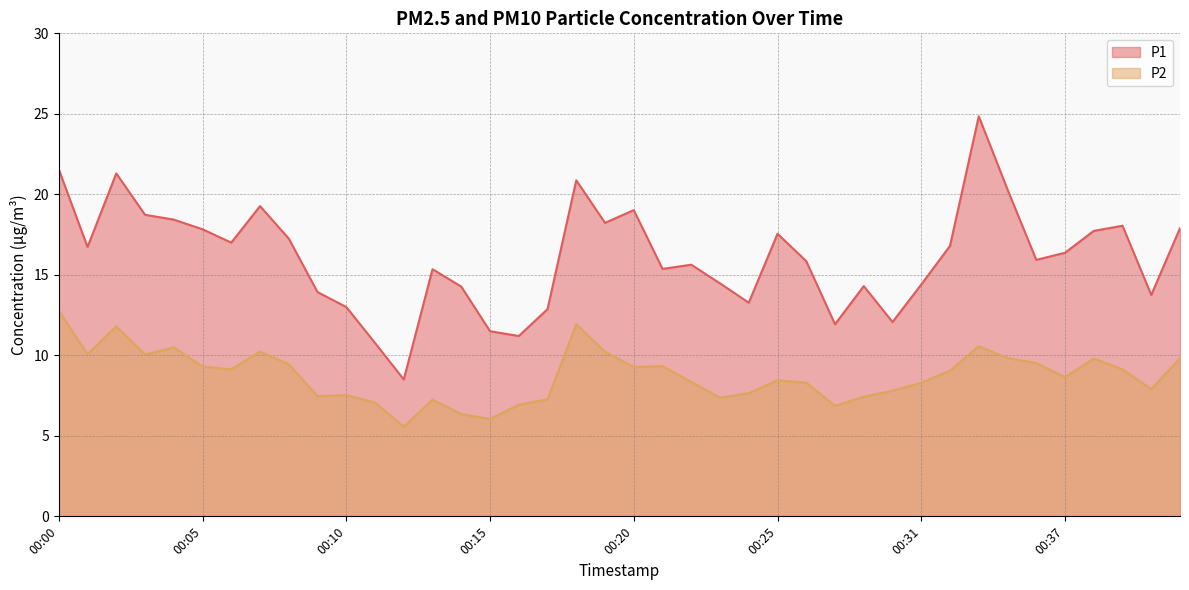

What is the average value of the P2 series?

8.8